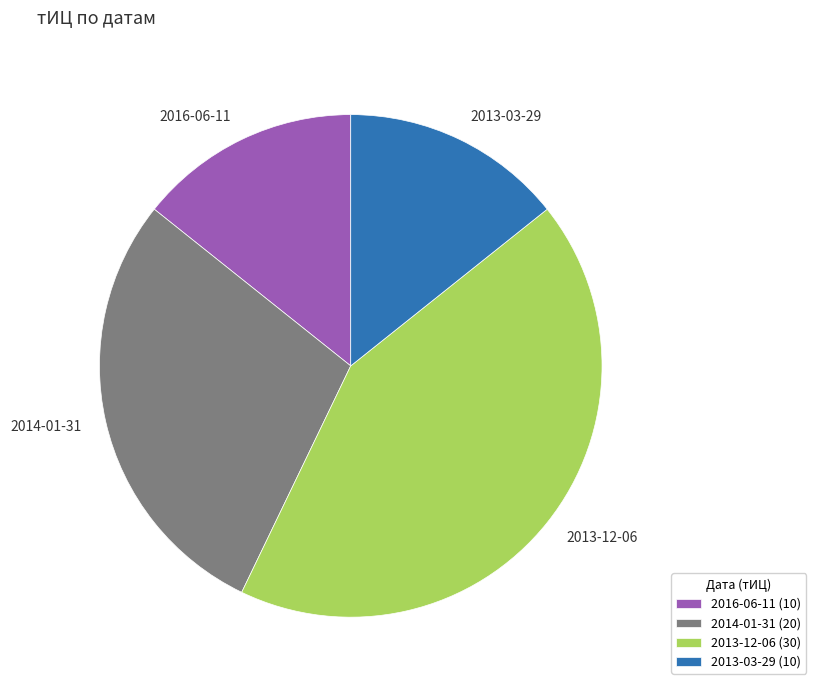

Is there any slice that represents more than half of the pie?

No